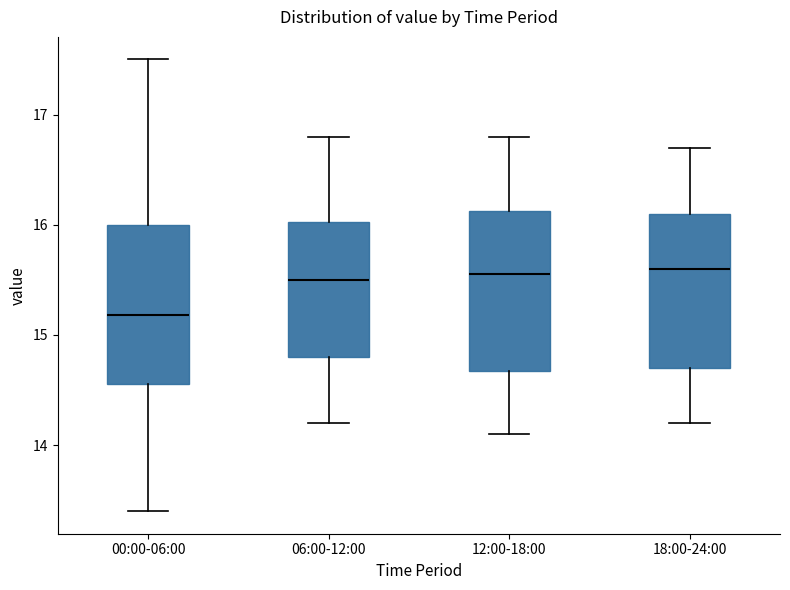

Reading left to right, read every box against the y-axis: the position of its median line, the range the box covers, and the ends of its whiskers. The values are not printed on the chart, so give them approximately, as read against the axis.

00:00-06:00: median 15.2, box 14.6 to 16.0, whiskers 13.4 to 17.5
06:00-12:00: median 15.5, box 14.8 to 16.0, whiskers 14.2 to 16.8
12:00-18:00: median 15.6, box 14.7 to 16.1, whiskers 14.1 to 16.8
18:00-24:00: median 15.6, box 14.7 to 16.1, whiskers 14.2 to 16.7